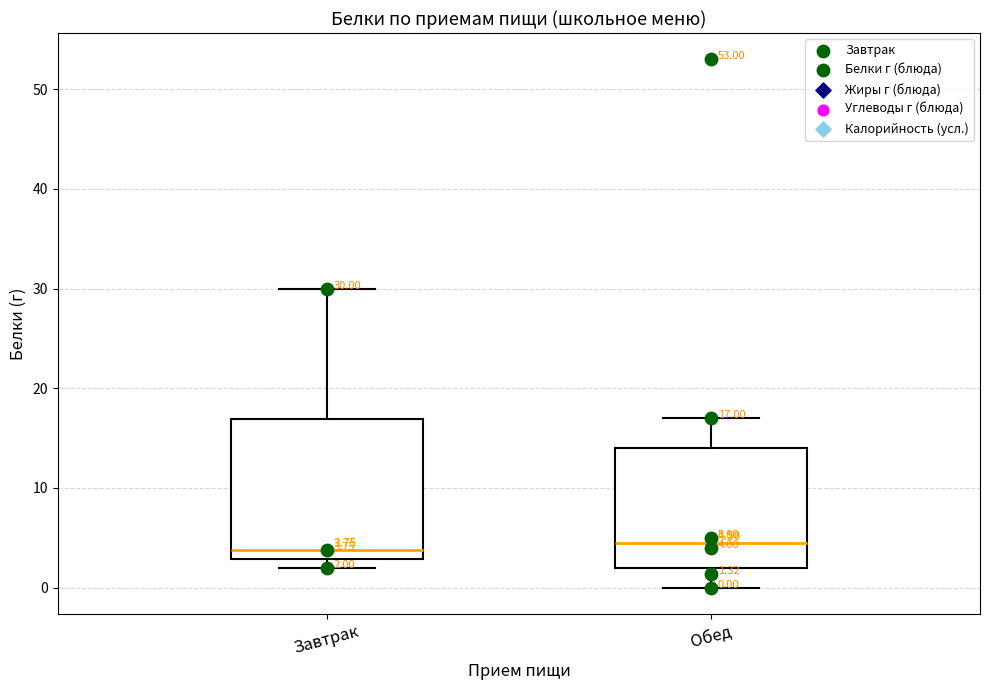

Comparing the boxes themselves (not the whiskers), which one is the tallest?

Завтрак